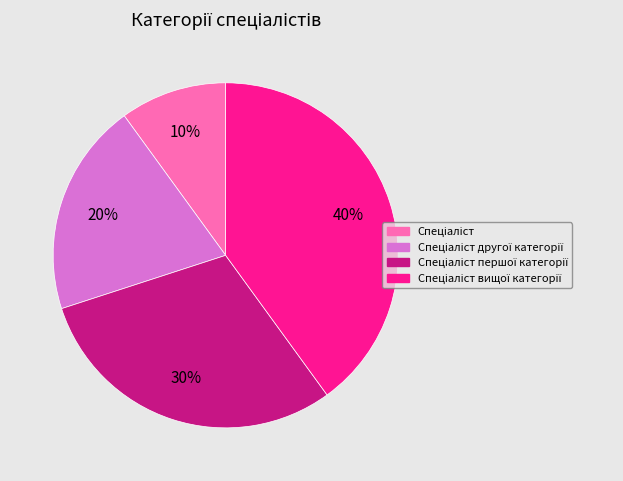

To the nearest percent, what is the difference between the largest and smallest slice percentages?

30%